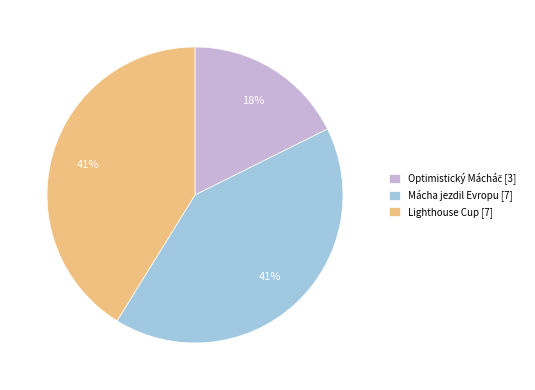

Does any single category account for the majority?

No